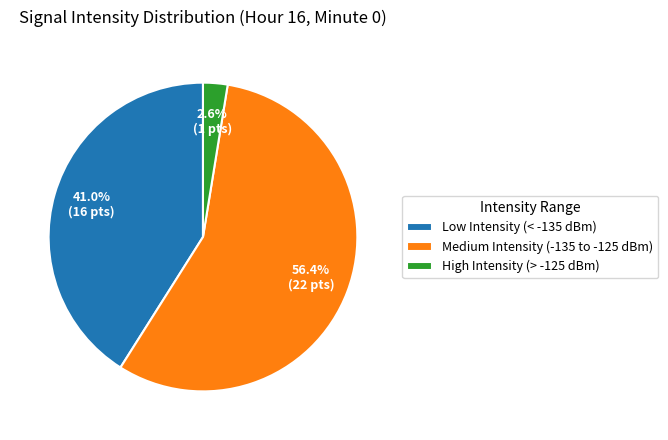

Approximately how many times larger is the value at Medium Intensity (-135 to -125 dBm) compared to Low Intensity (< -135 dBm)?

1.4